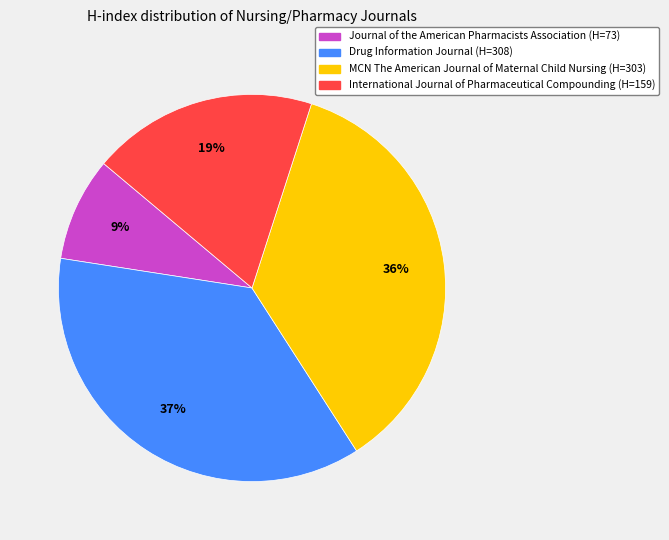

Does International Journal of Pharmaceutical Compounding account for over 50% of the chart?

No